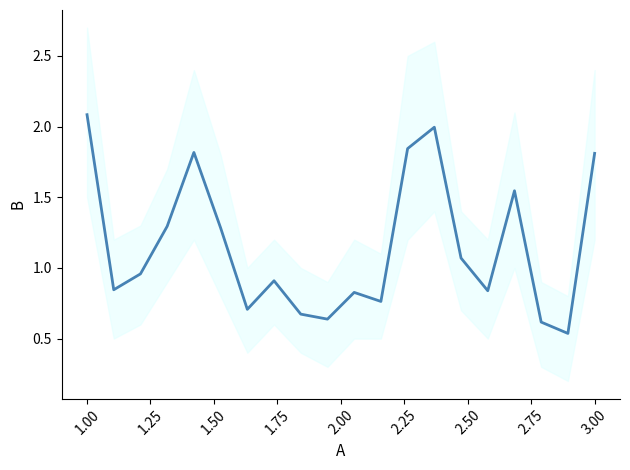

Does the chart have visible grid lines?

No